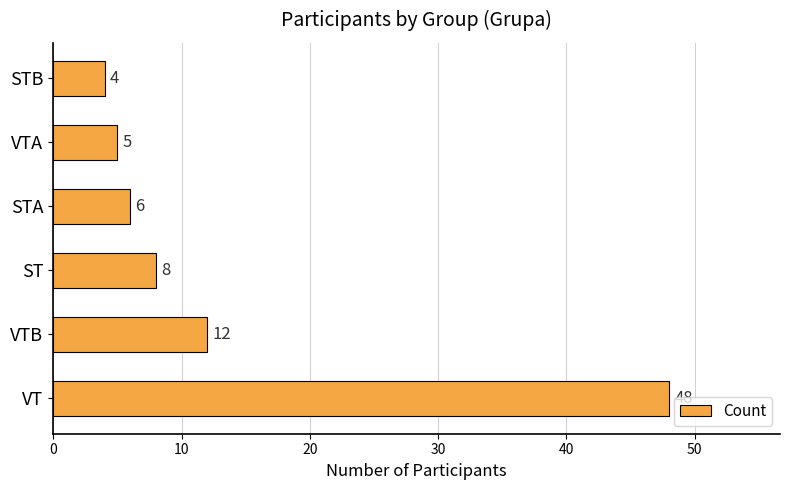

How many values are below 8?

3